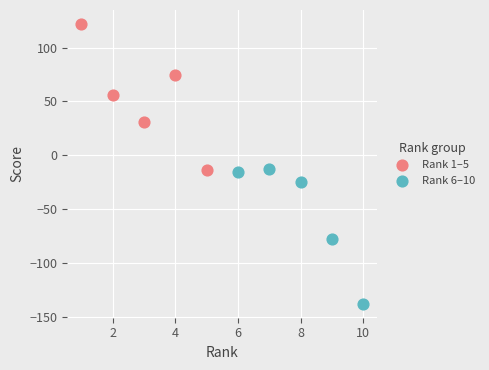

Which series contains the highest Y value?

Rank 1–5